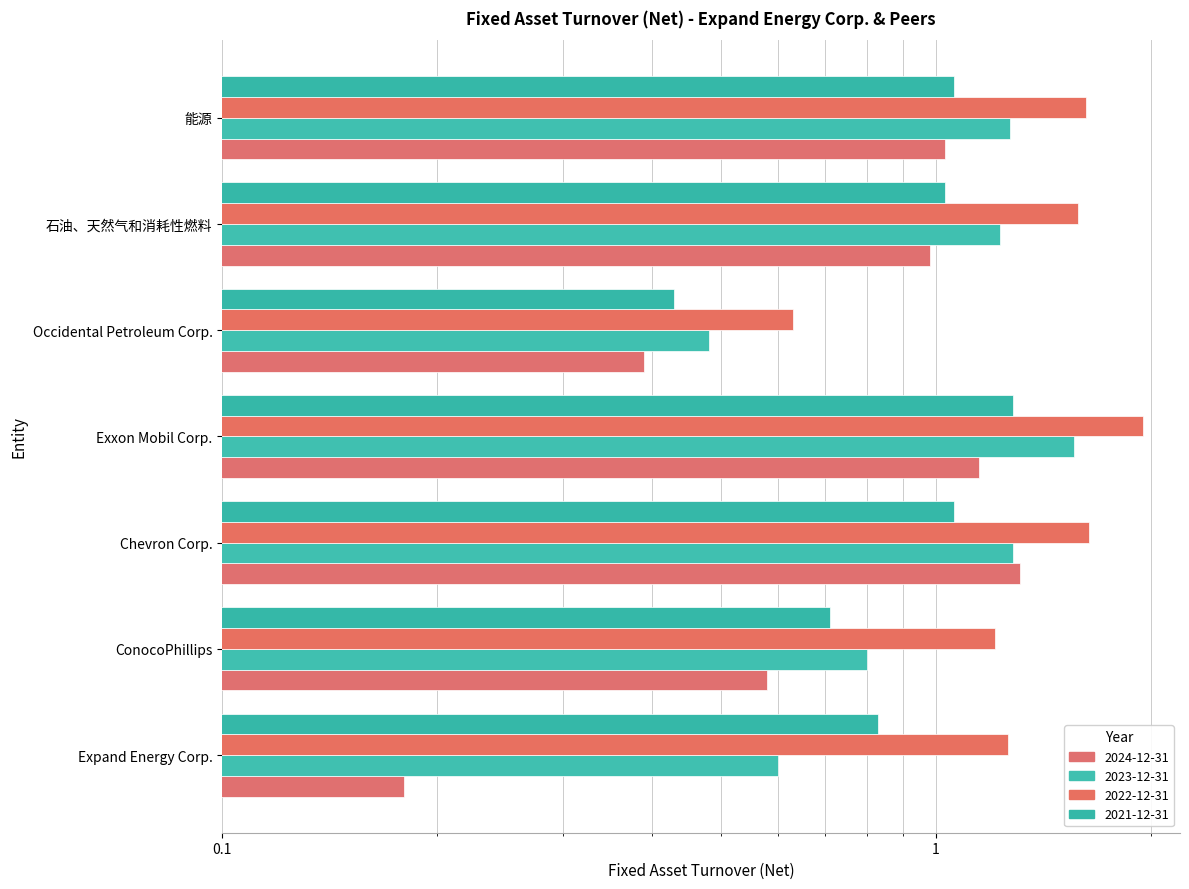

At which category is the sum across all series the highest?

Exxon Mobil Corp.